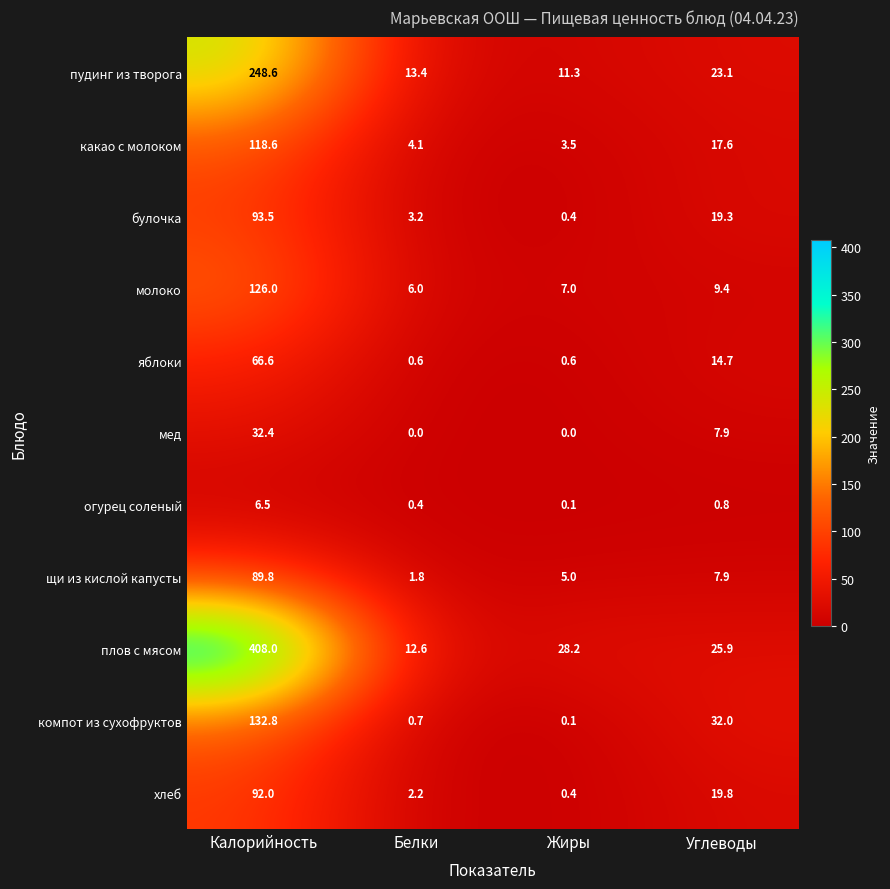

The value of компот из сухофруктов at Углеводы is 49.7. True or false?

False